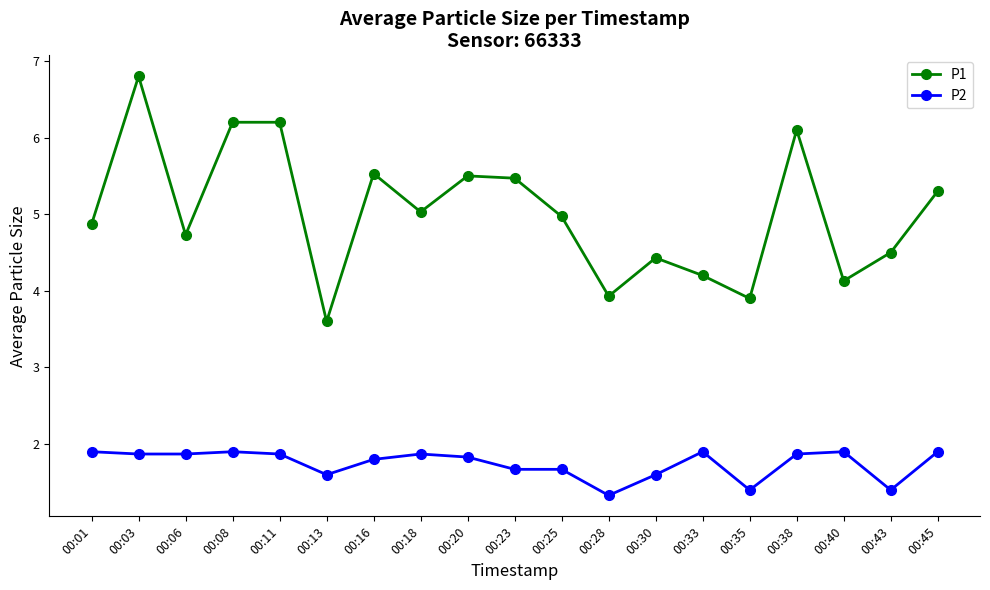

True or false: P2 and P1 intersect in this chart.

False